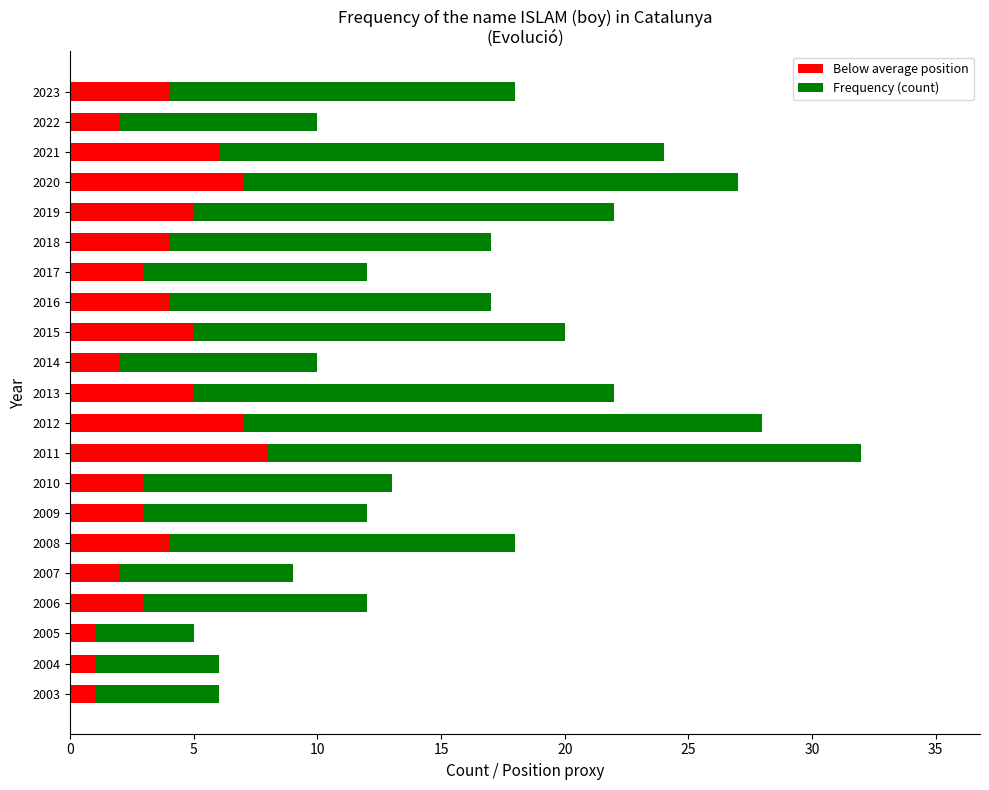

Which category has the highest value in the Below average position series?

2011